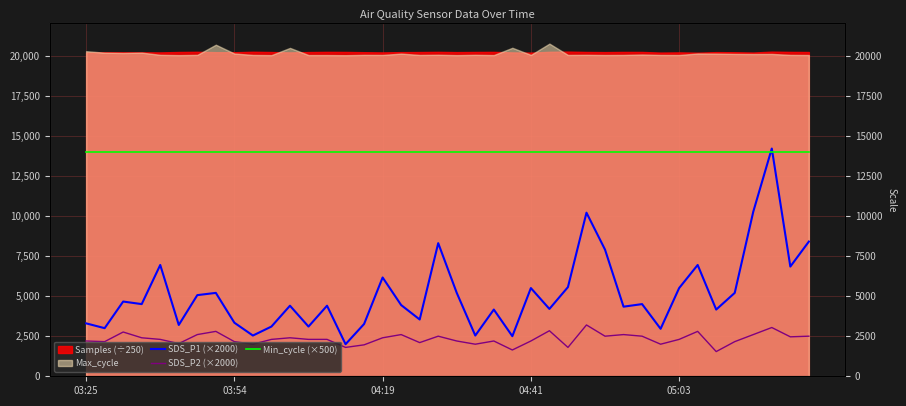

What is the spread (max minus min) of values at 39?

11500